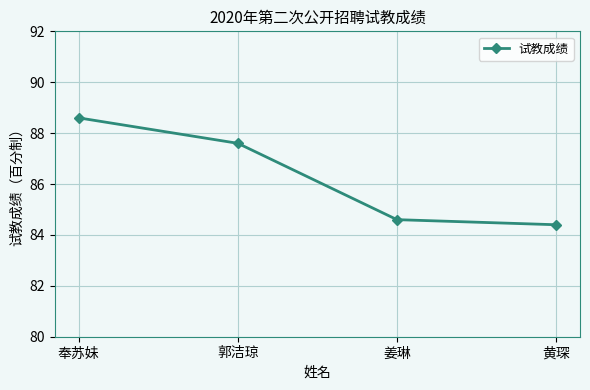

What is the approximate value at 黄琛?

84.4